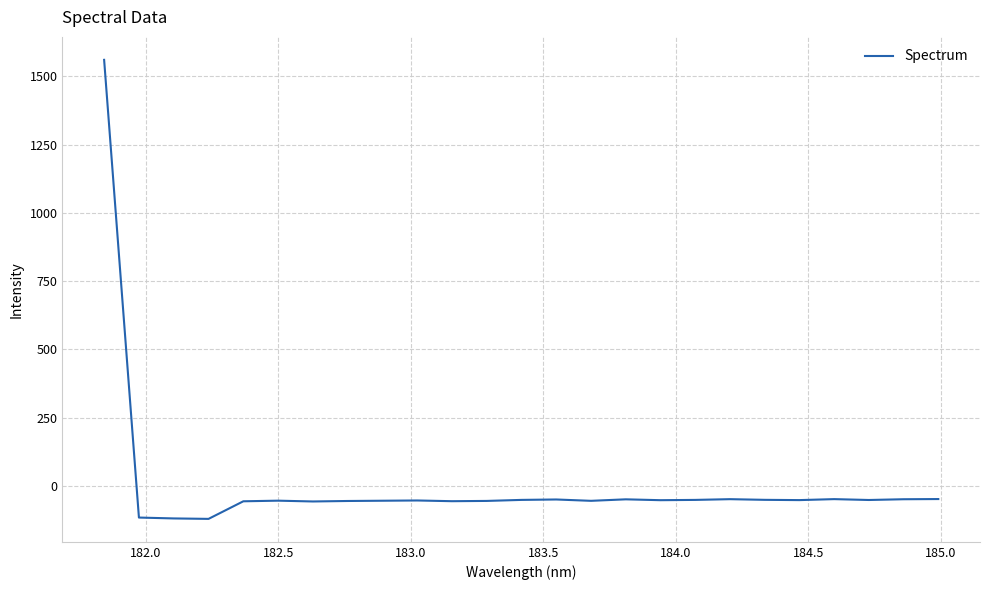

What is the greatest value displayed?

1560.5